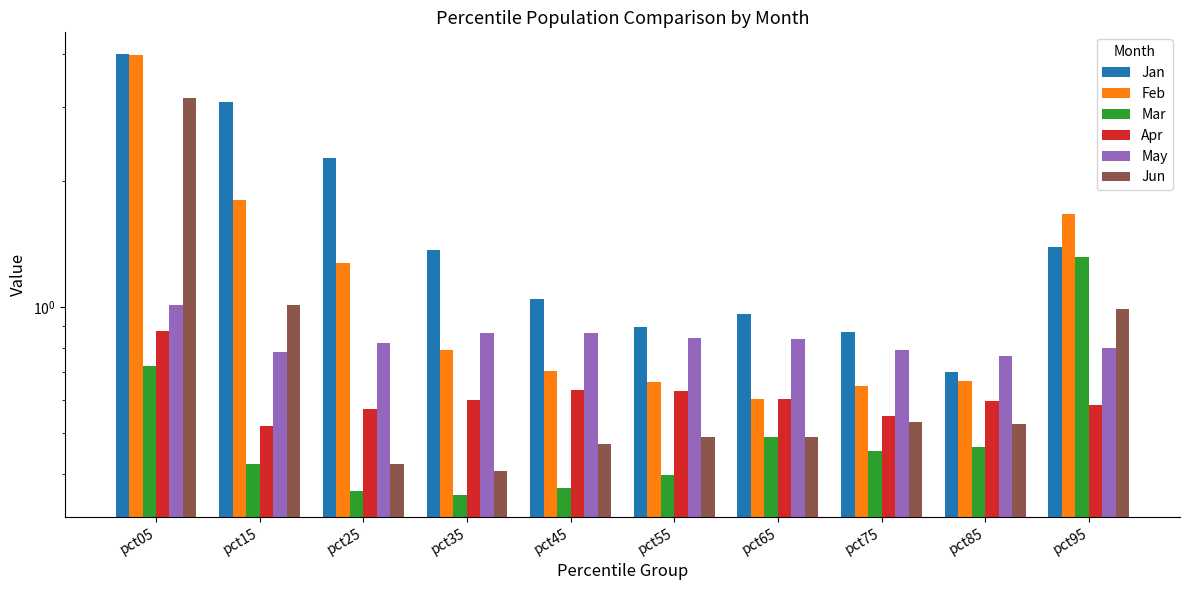

Rank the series by their maximum value, from highest to lowest.

Jan, Feb, Jun, Mar, May, Apr